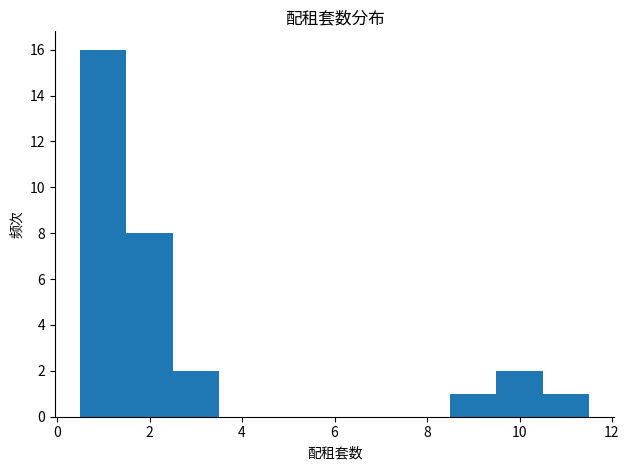

Reading left to right, list every bar in this chart as the range it spans on the x-axis followed by its height. Neither the bar edges nor the heights are printed on the chart, so give them approximately, as read against the axes.

0.5 to 1.5: 16
1.5 to 2.5: 8
2.5 to 3.5: 2
3.5 to 4.5: 0
4.5 to 5.5: 0
5.5 to 6.5: 0
6.5 to 7.5: 0
7.5 to 8.5: 0
8.5 to 9.5: 1
9.5 to 10.5: 2
10.5 to 11.5: 1